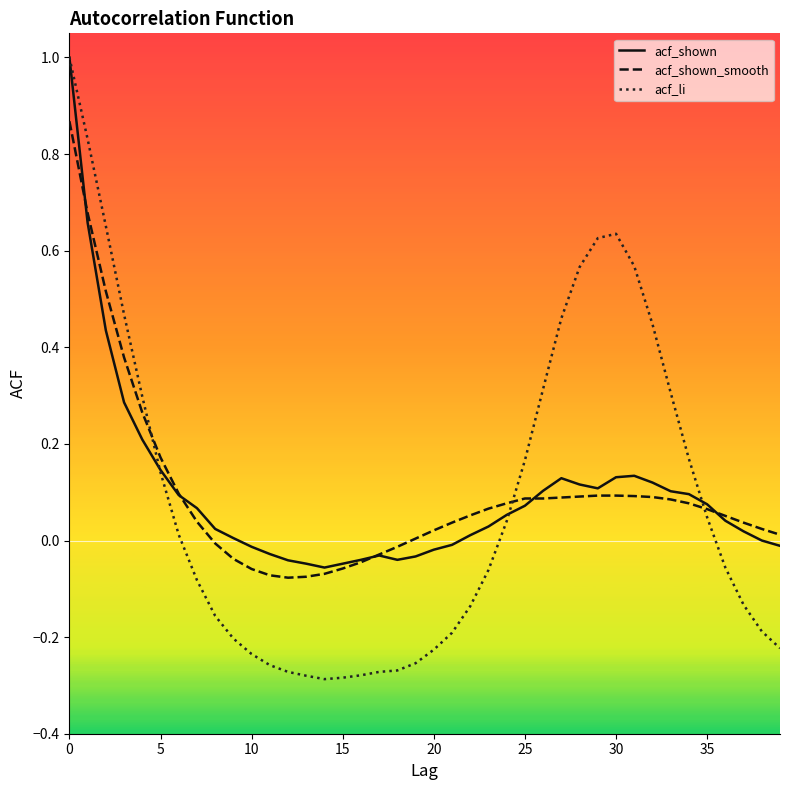

Which series has the largest range (max minus min)?

acf_li